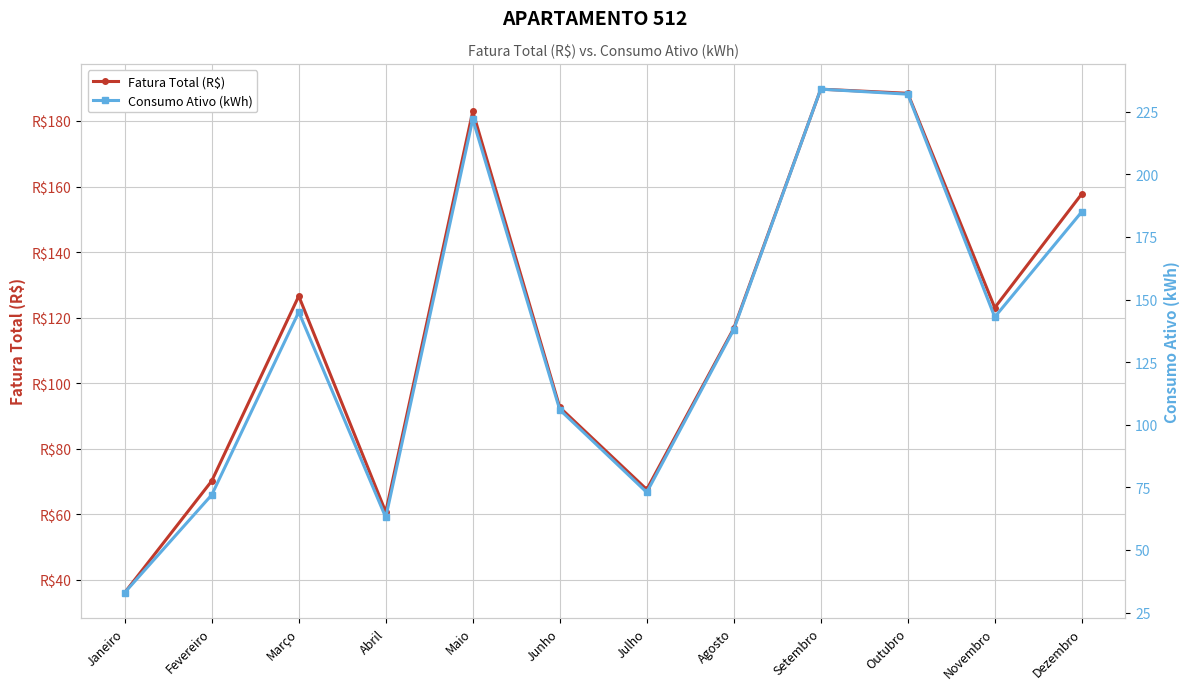

Which has a higher value, Junho or Setembro?

Setembro